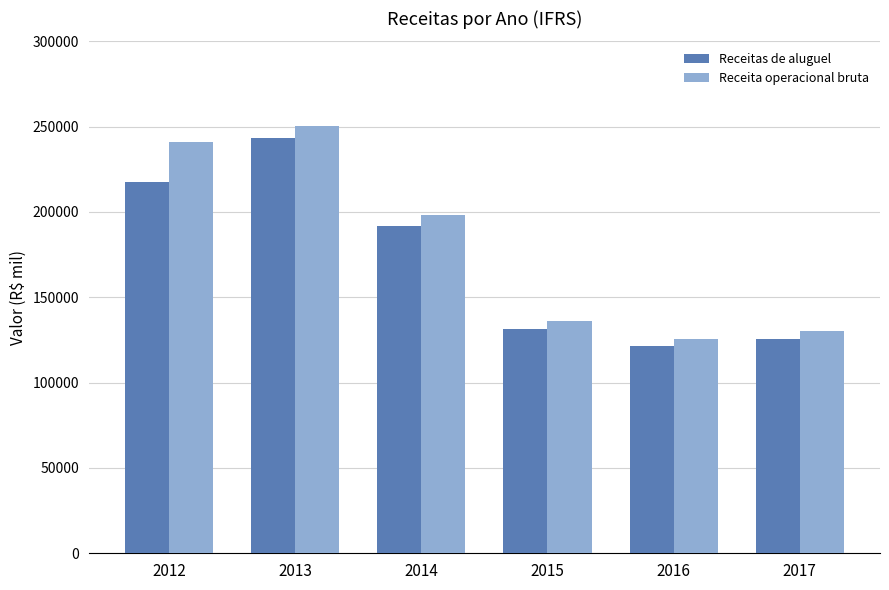

The Receitas de aluguel series shows 121268.9 at 2016. True or false?

True